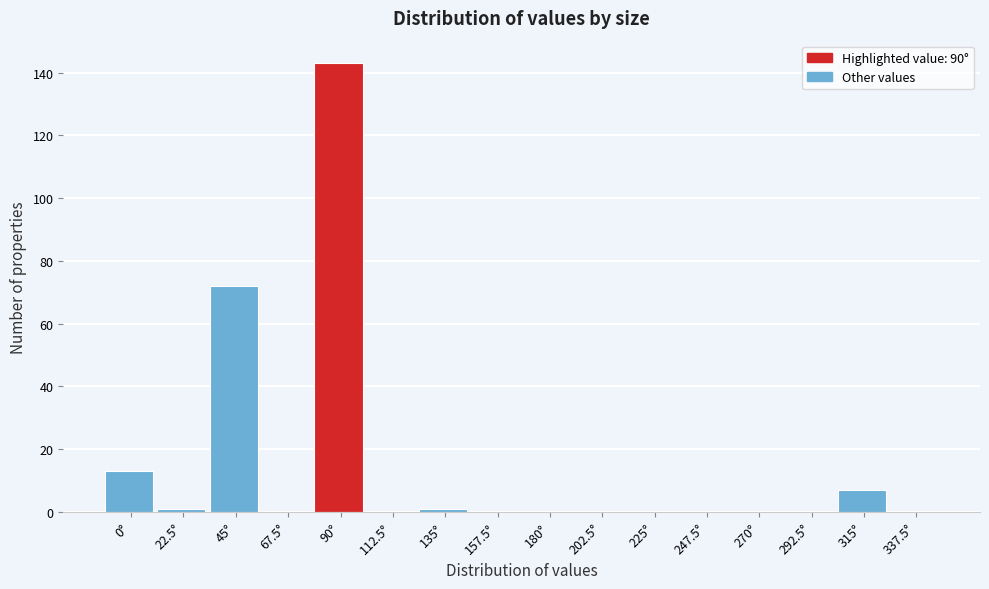

Reading left to right, extract all data points from this chart.

0°=13	22.5°=1	45°=72	67.5°=0	90°=143	112.5°=0	135°=1	157.5°=0	180°=0	202.5°=0	225°=0	247.5°=0	270°=0	292.5°=0	315°=7	337.5°=0